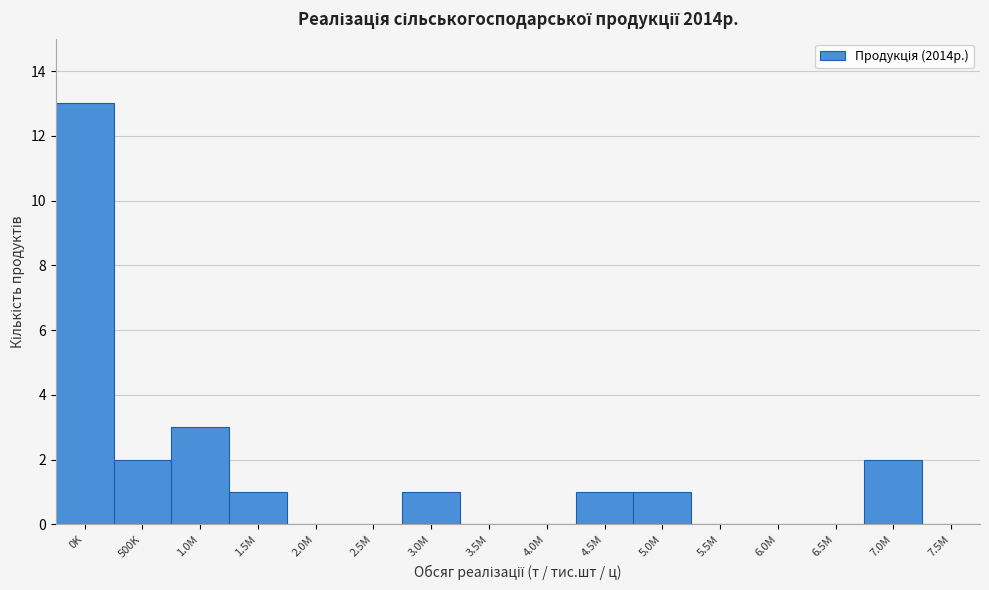

Reading right to left, extract all data points from this chart.

7.5M=0	7.0M=2	6.5M=0	6.0M=0	5.5M=0	5.0M=1	4.5M=1	4.0M=0	3.5M=0	3.0M=1	2.5M=0	2.0M=0	1.5M=1	1.0M=3	500K=2	0K=13